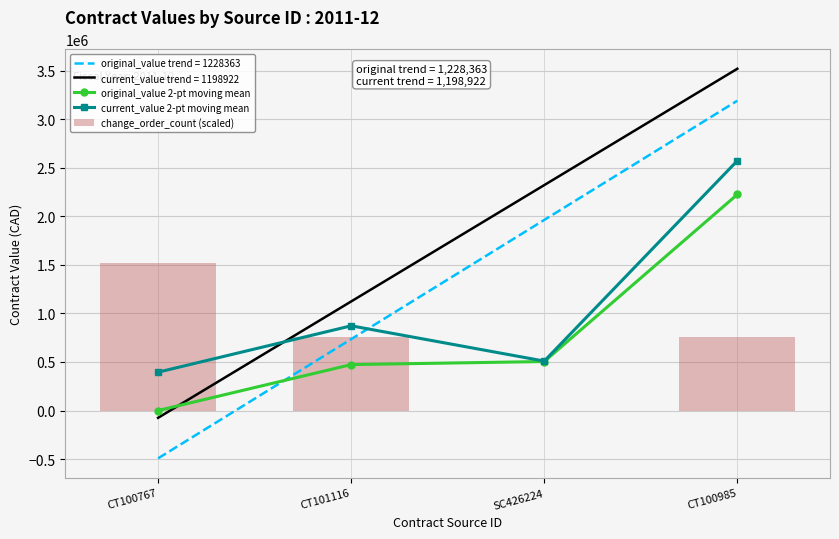

What is the label of the 1st bar from the right?

CT100985